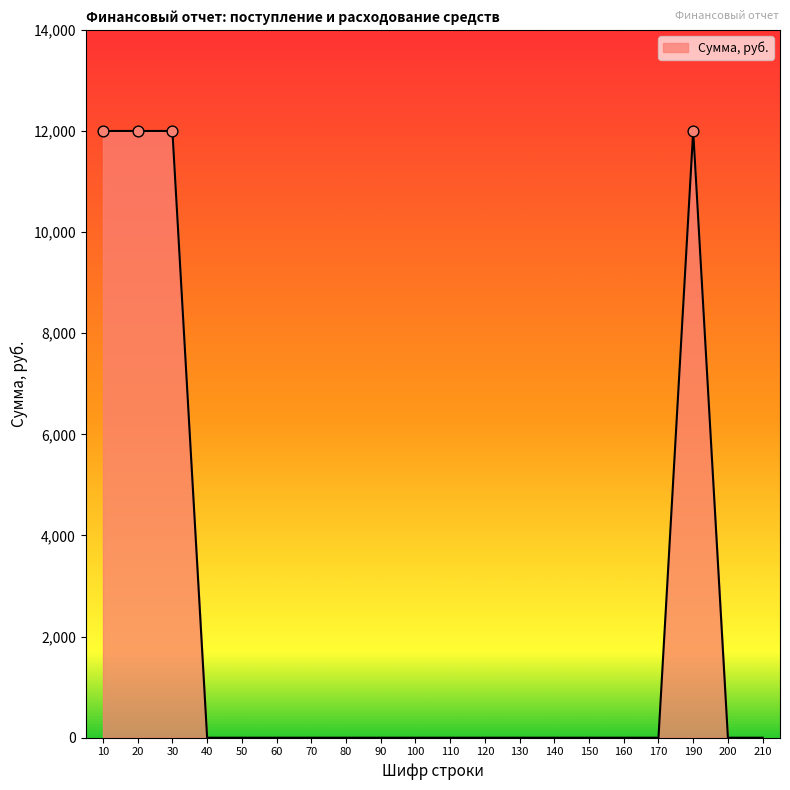

Which has a higher value, 20 or 50?

20